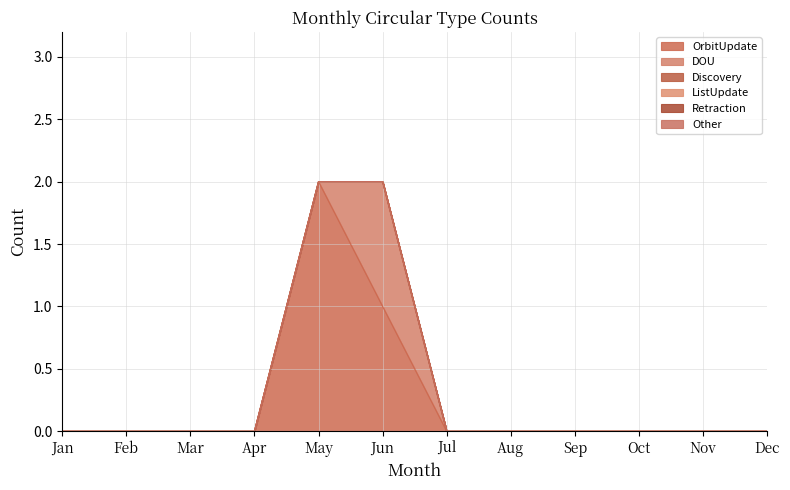

At which category is the sum across all series the highest?

May